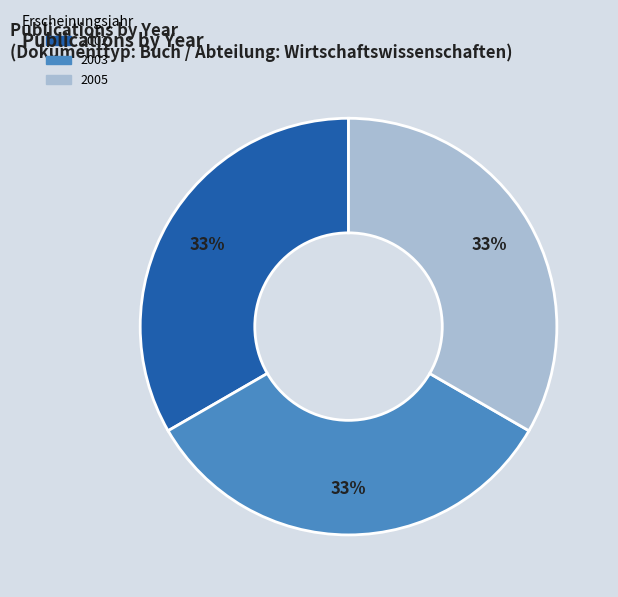

To the nearest percent, what is the average slice percentage?

33%